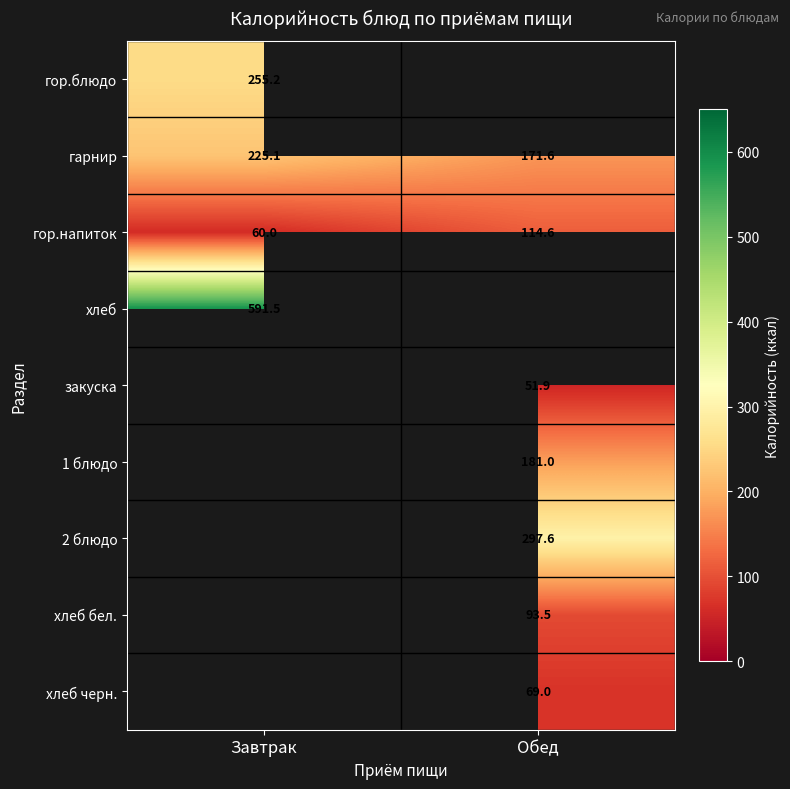

What is the difference between the maximum and minimum values in the гарнир series?

53.5